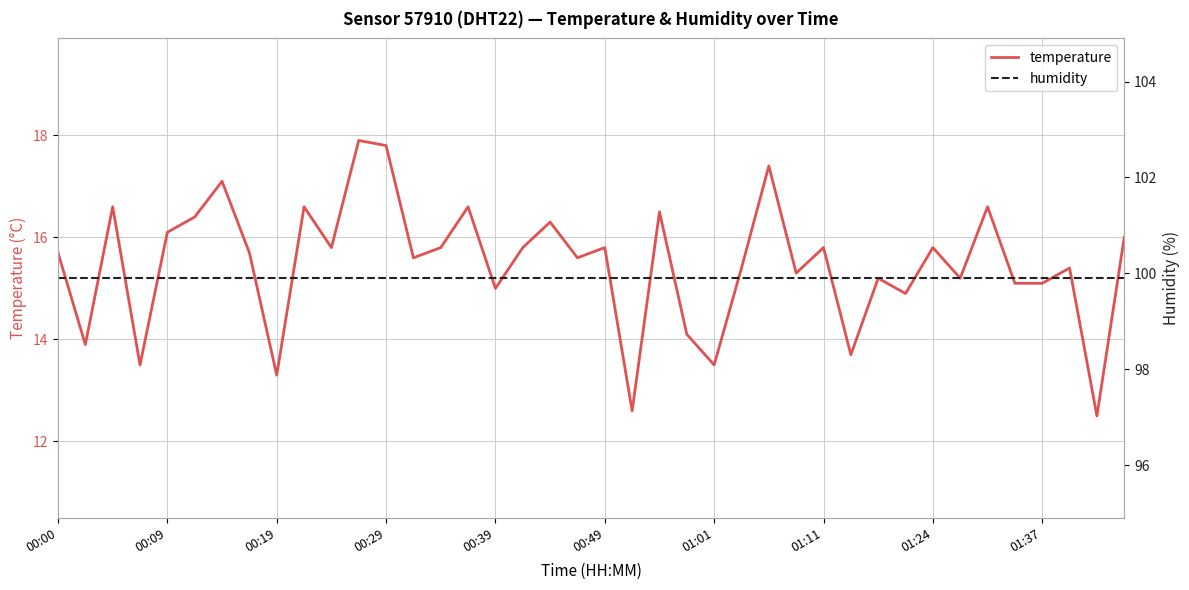

What is the average value of the temperature series?

15.5